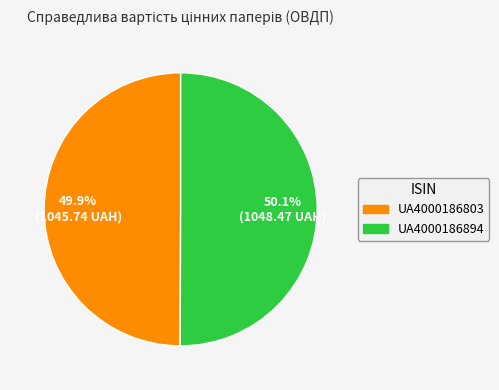

Approximately how many times larger is the value at UA4000186894 compared to UA4000186803?

1.0